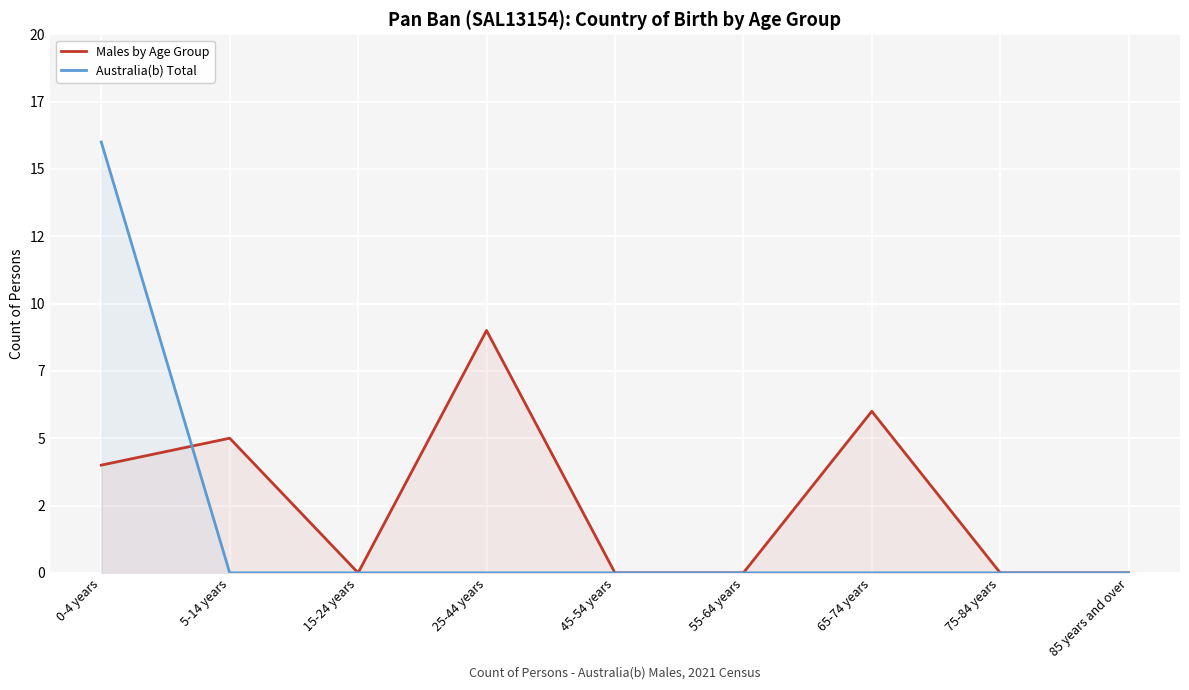

Which series has the largest range (max minus min)?

Australia(b) Total